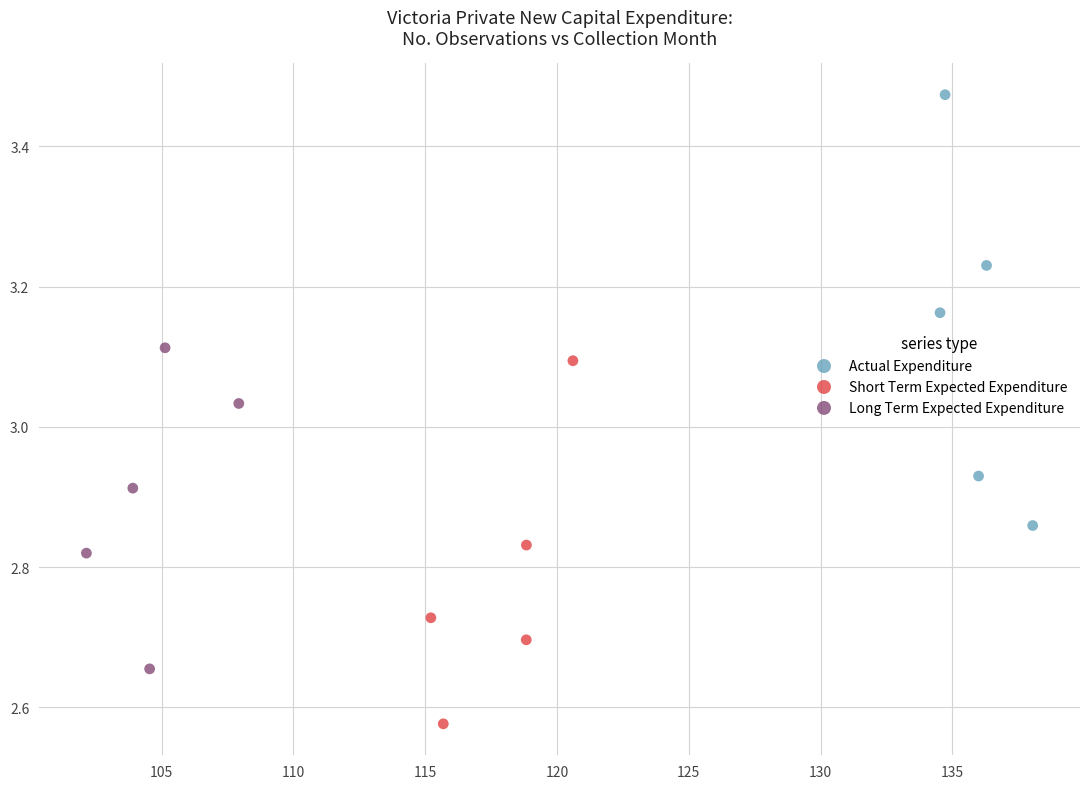

Which series reaches the minimum Y coordinate?

Short Term Expected Expenditure